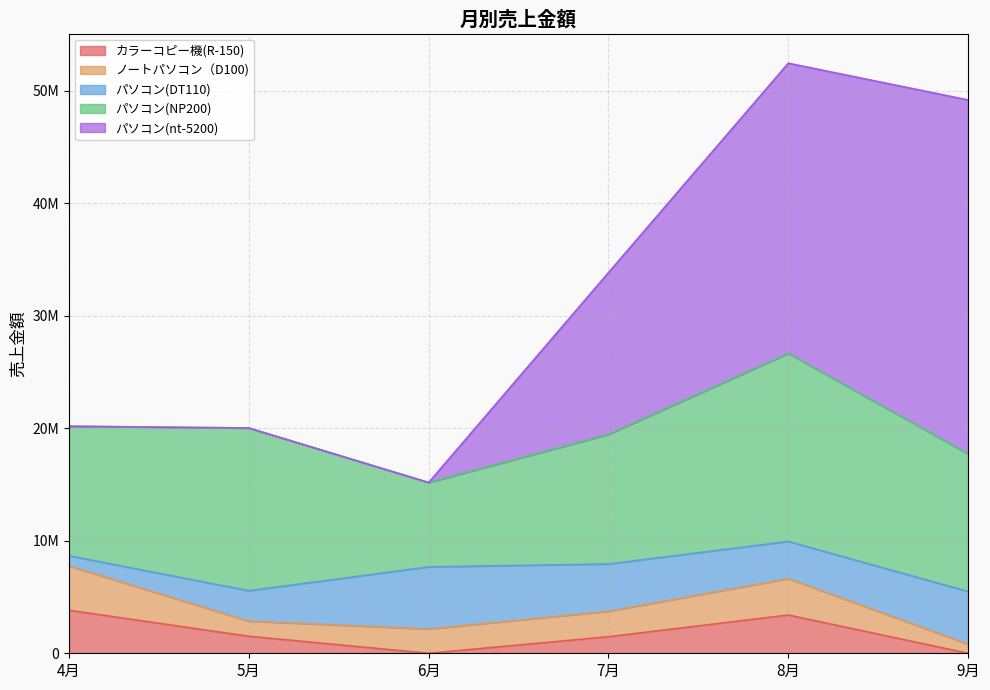

Is it true that パソコン(nt-5200) equals -20966365 at 6月?

False